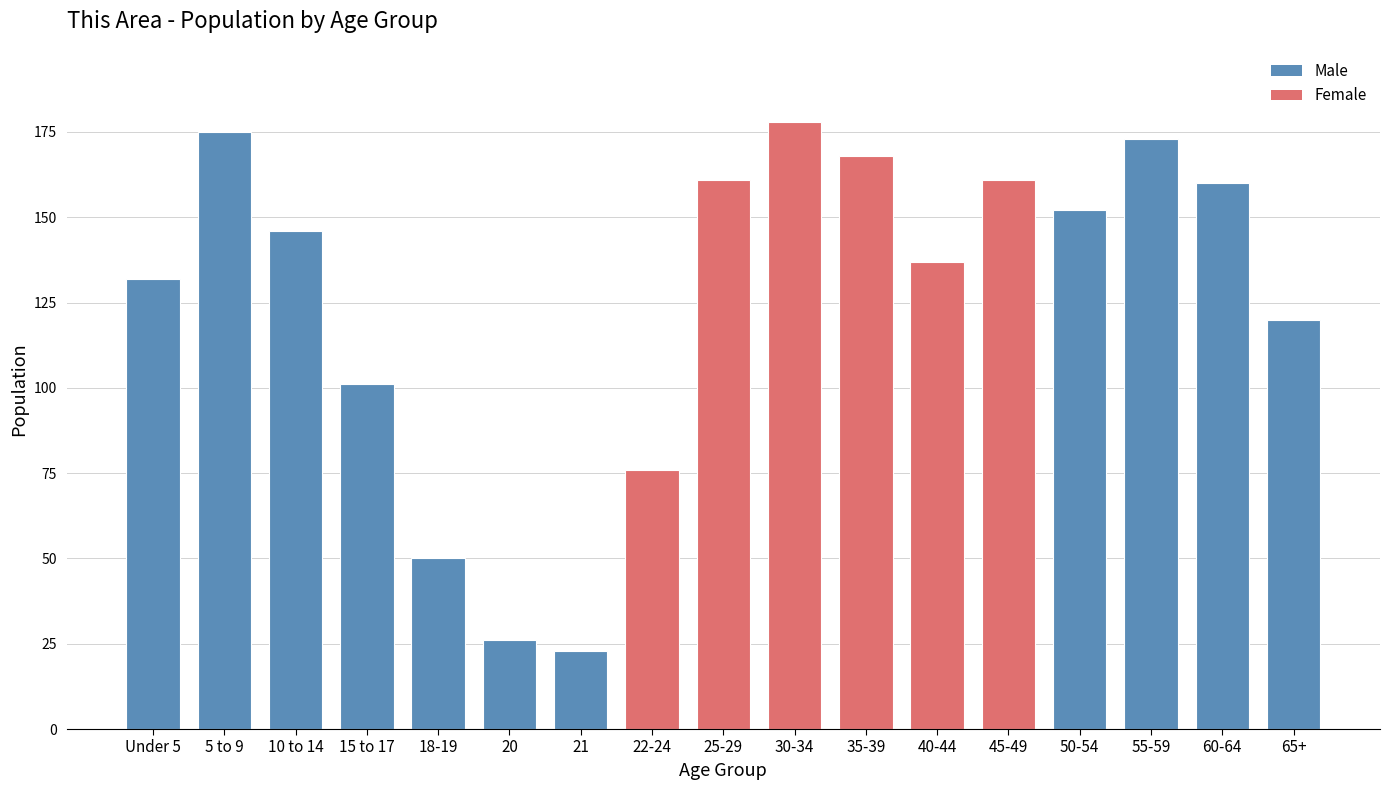

At which label is the value closest to 100?

15 to 17